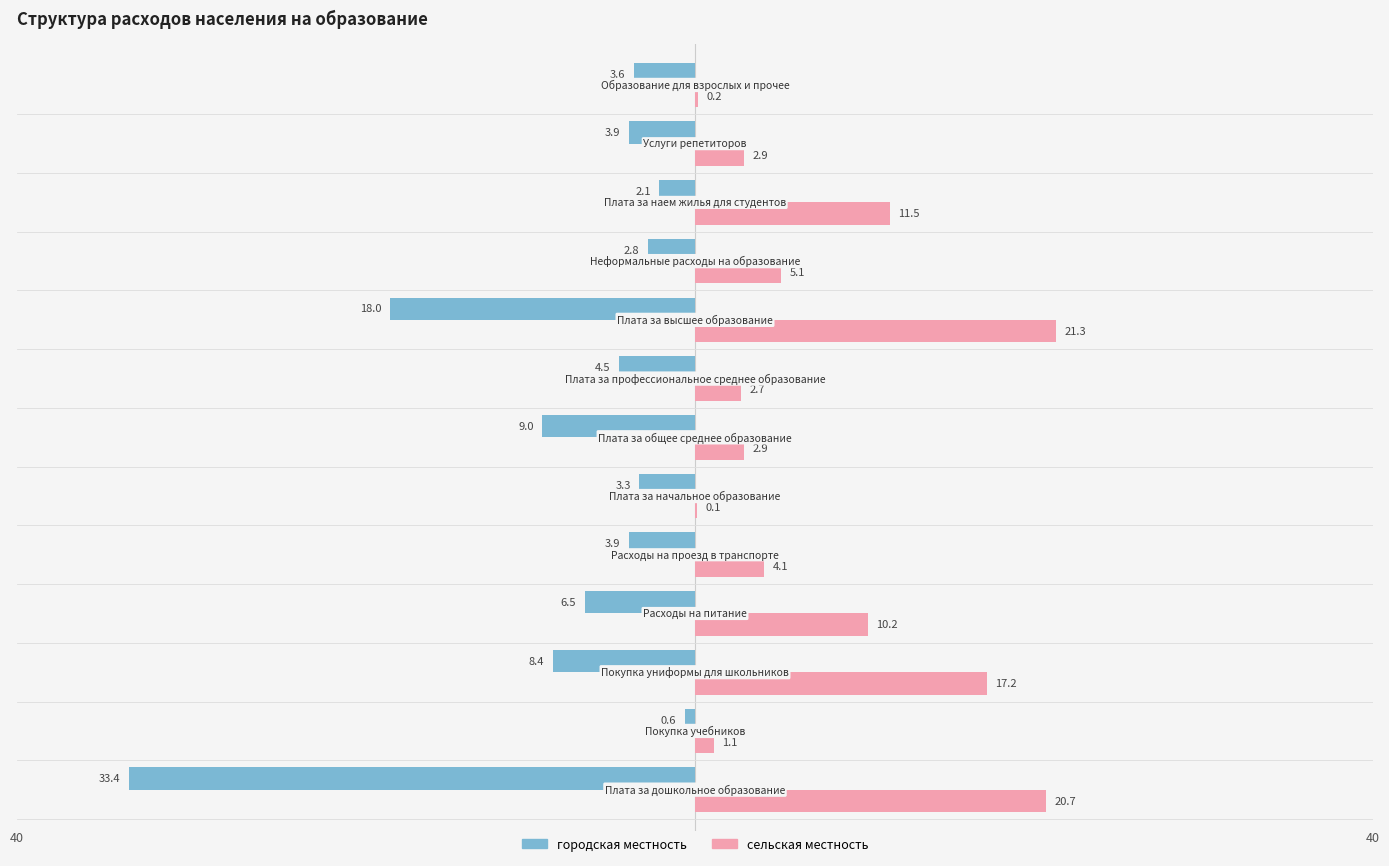

What are all the series names shown in the legend?

городская местность, сельская местность